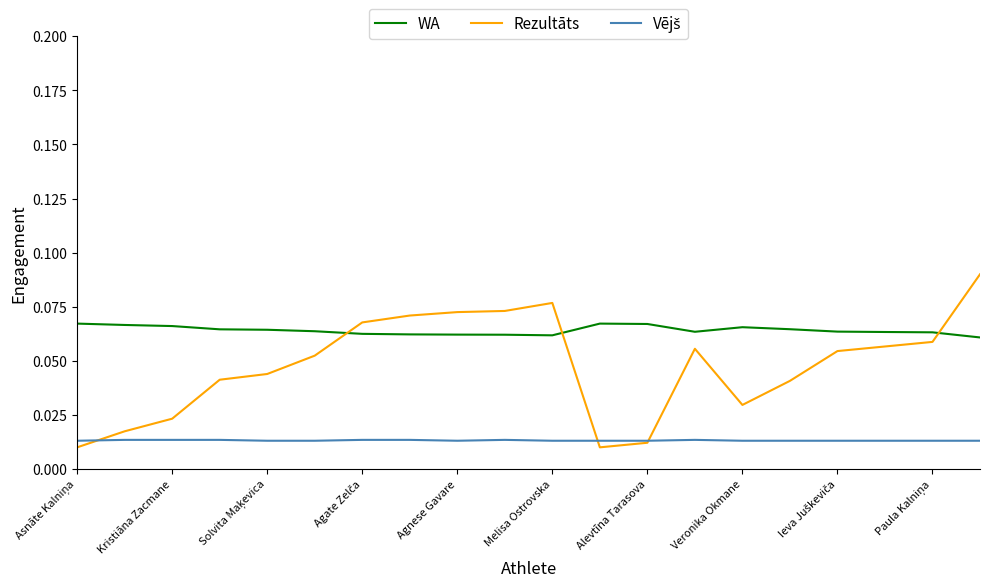

How many intersections are there between WA and Rezultāts?

3